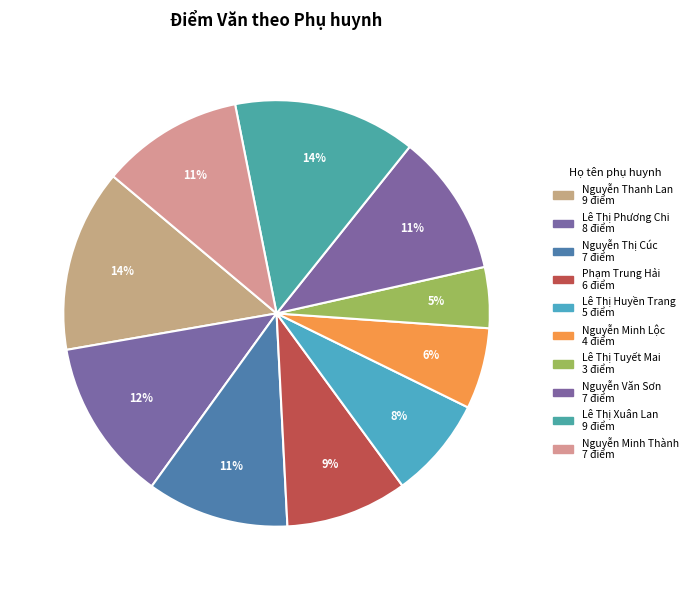

Combined, do Nguyễn Minh Thành and Lê Thị Tuyết Mai account for over 50%?

No